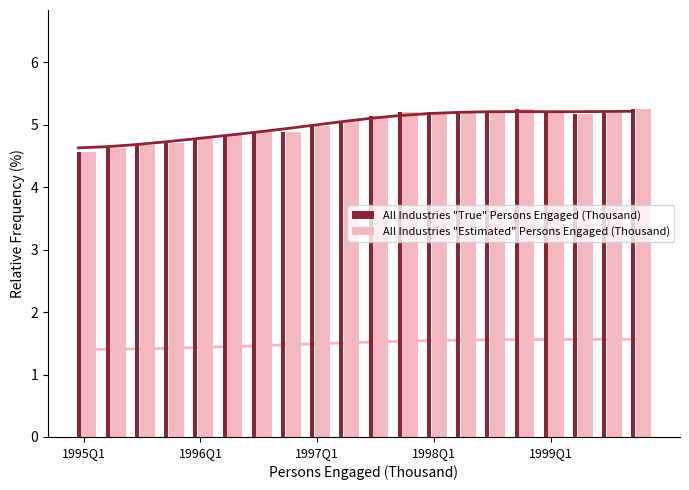

What is the difference between the second highest and second lowest values in the All Industries "Estimated" Persons Engaged (Thousand) series?

0.6